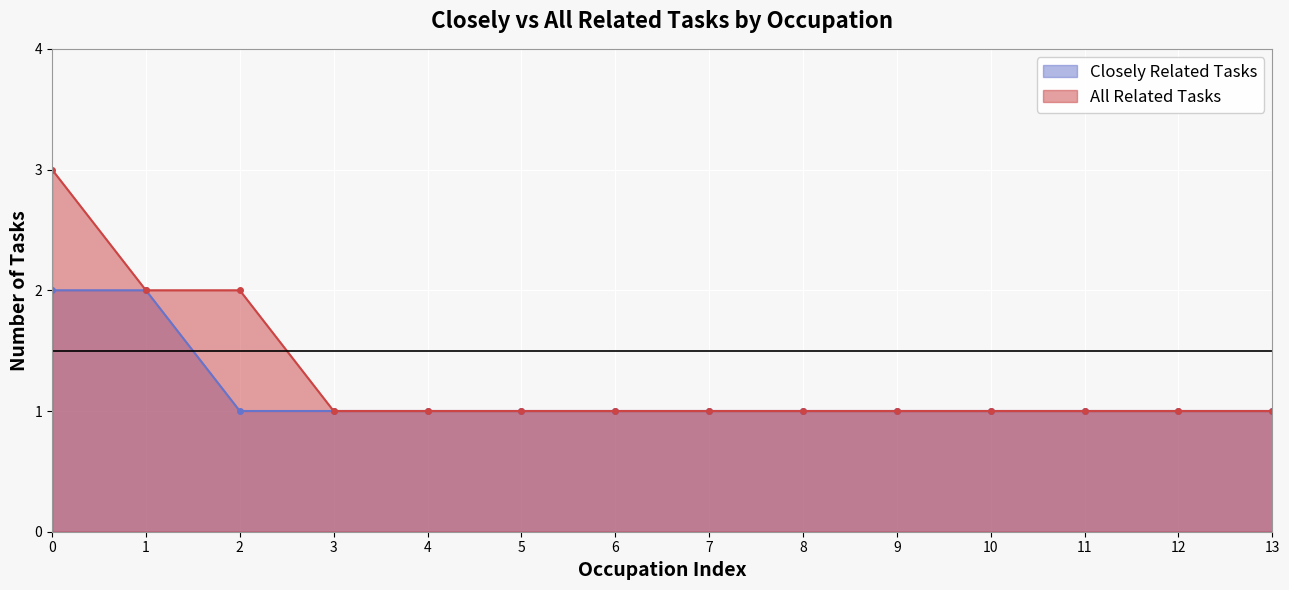

List the series in order of their peak value, highest first.

All Related Tasks, Closely Related Tasks